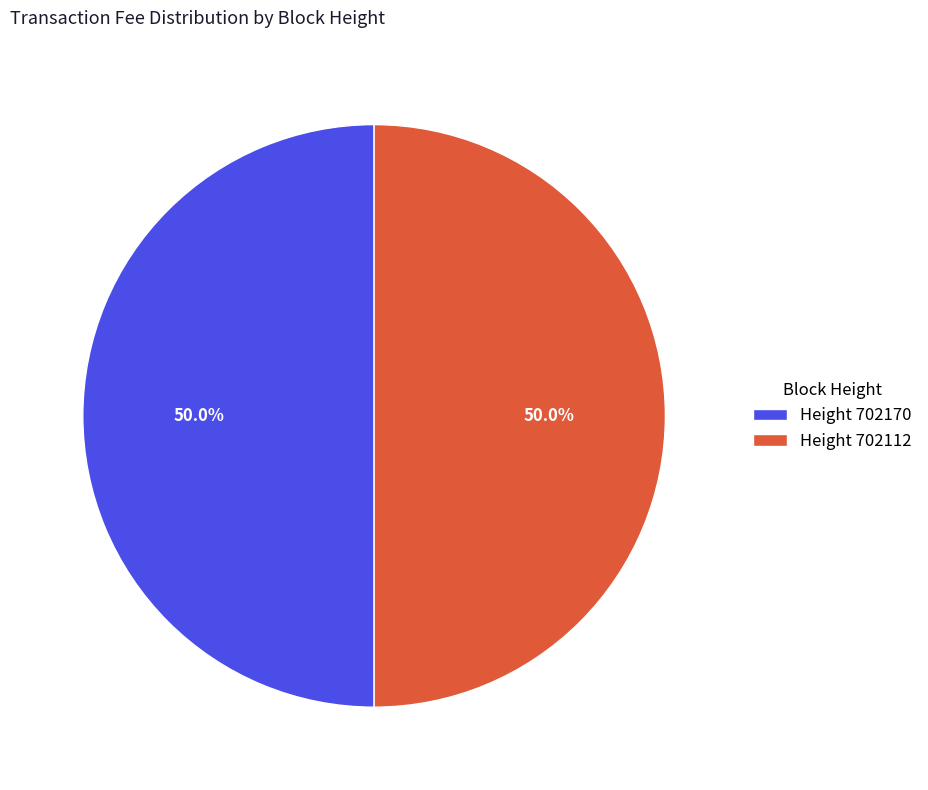

Combined, what portion of the pie is Height 702112 and Height 702170?

100.0%